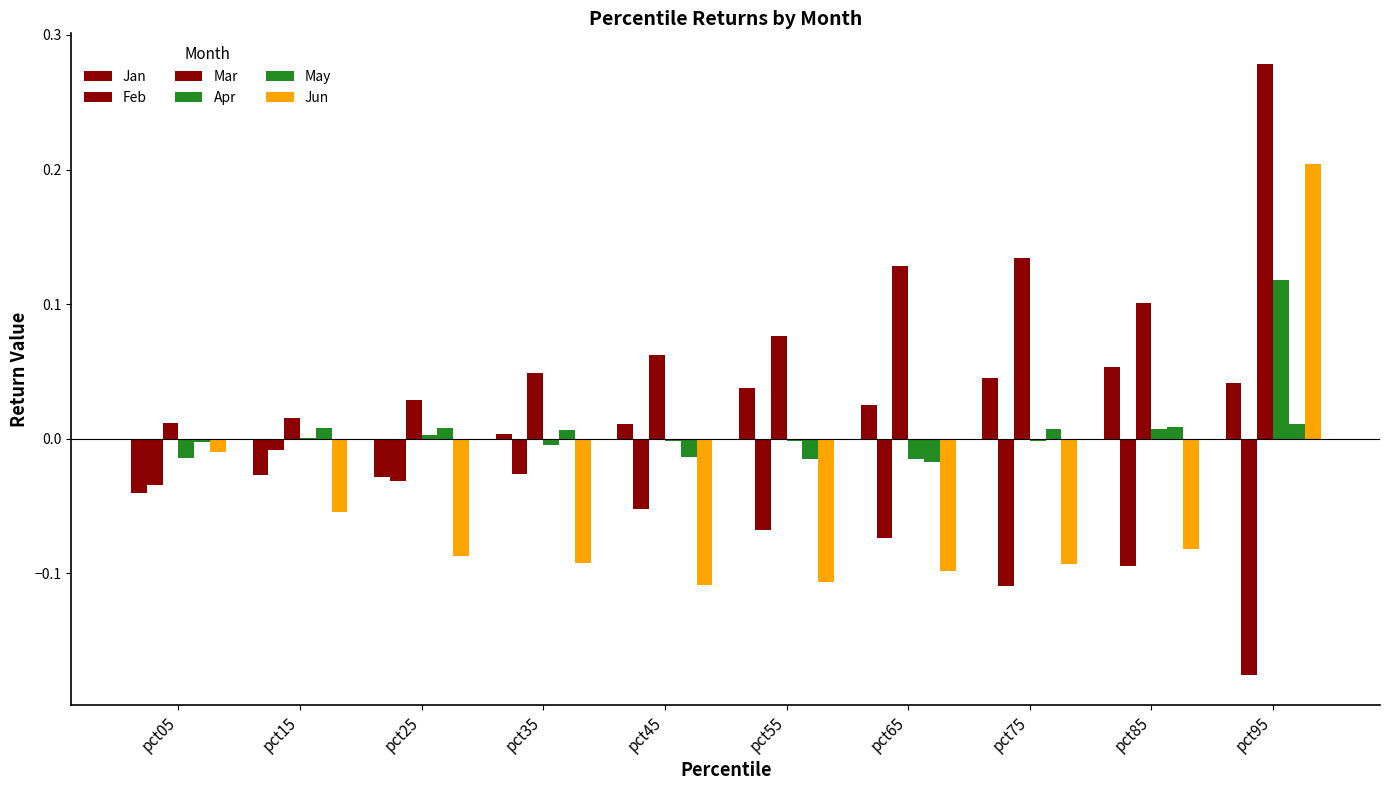

How many groups of bars are there?

10